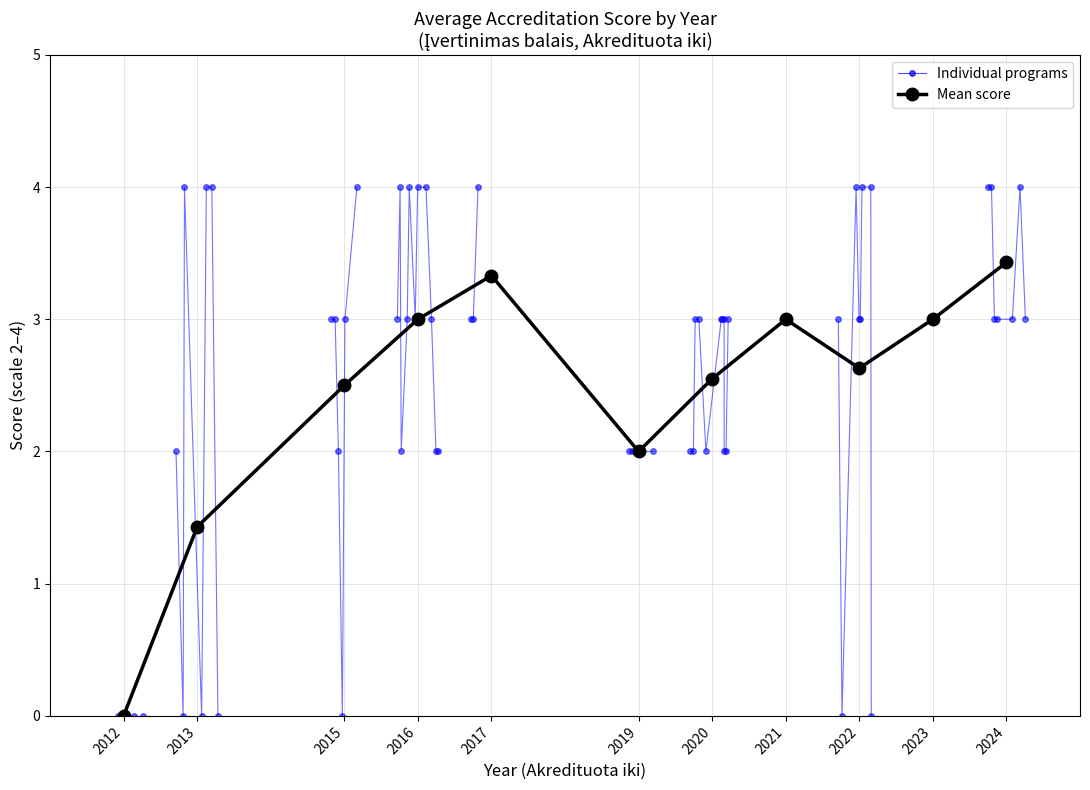

What is the difference between the values at 2015 and 2016?

0.5